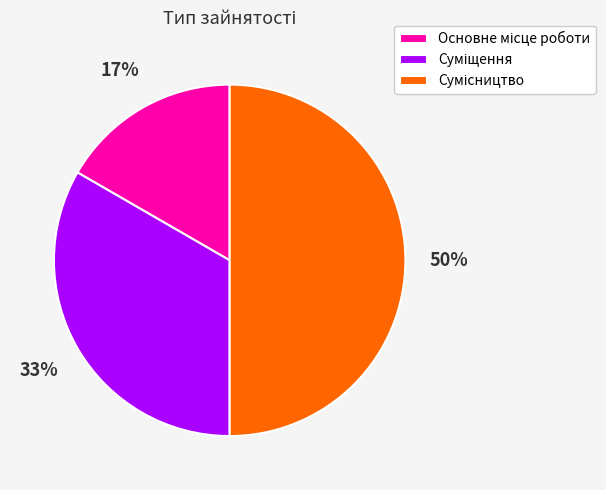

To the nearest percent, what is the average slice percentage?

33%